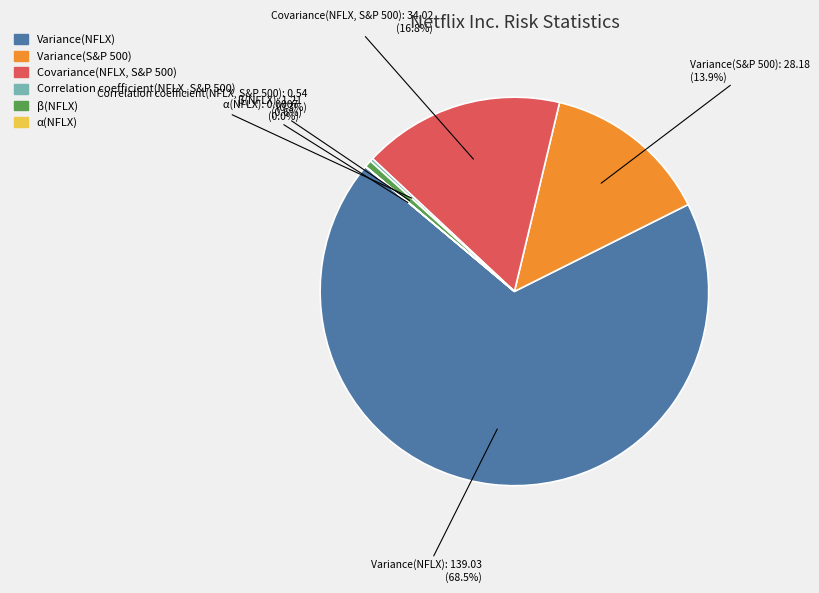

Do Variance(NFLX) and Covariance(NFLX, S&P 500) together represent more than half of the pie?

Yes